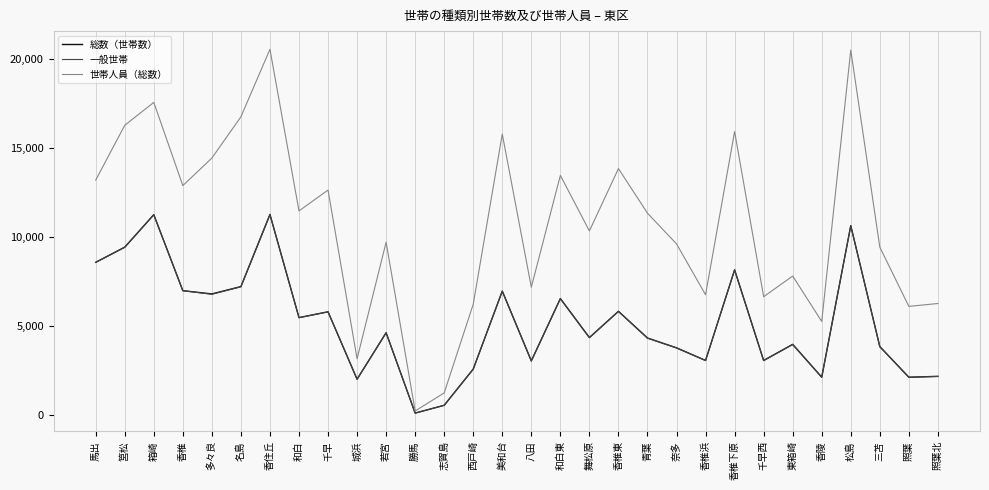

What is the greatest value displayed?

20556